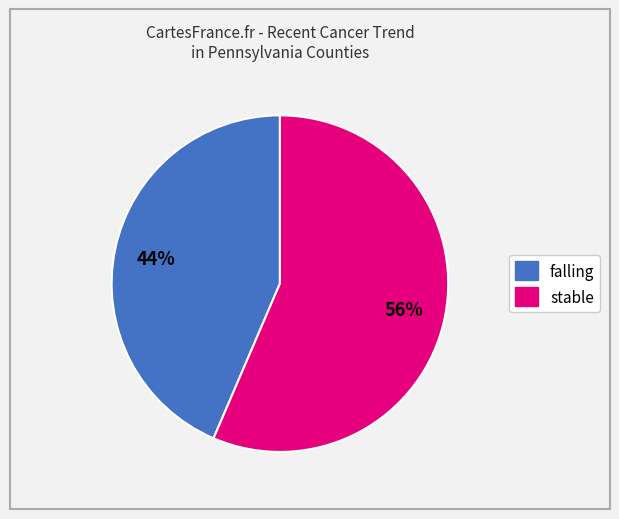

Is there a majority slice in this chart?

Yes